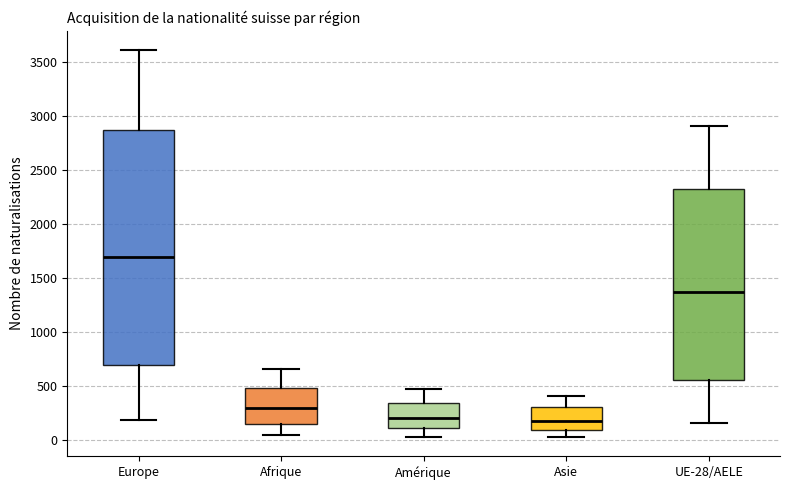

Where does the upper whisker of the box for Amérique end on the y-axis? The values are not printed on the chart, so give them approximately, as read against the axis.

450